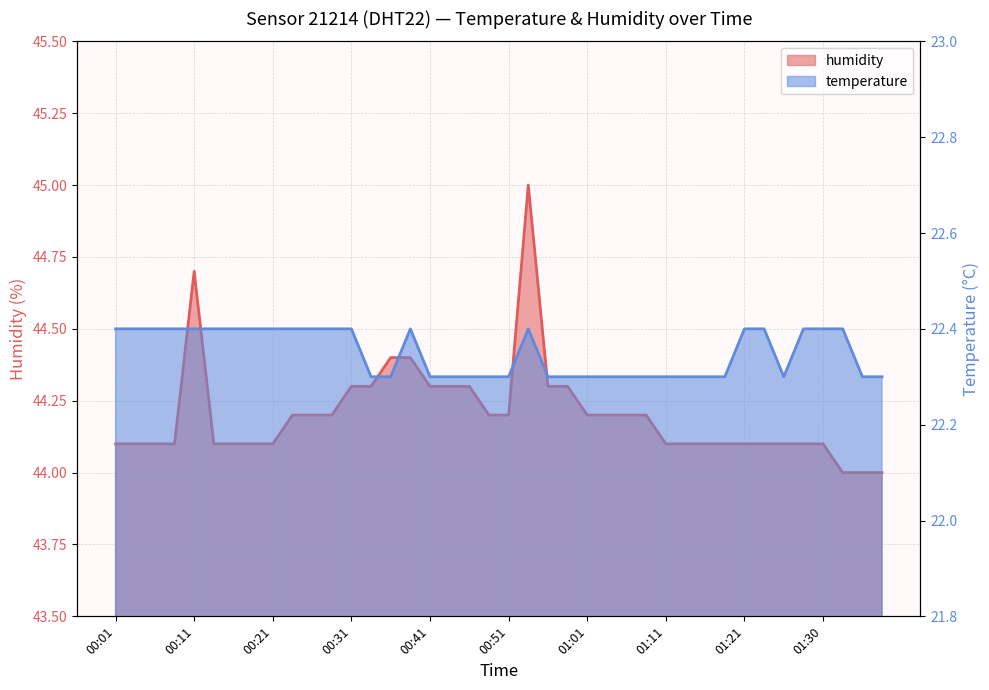

List the series in order of their peak value, highest first.

humidity, temperature